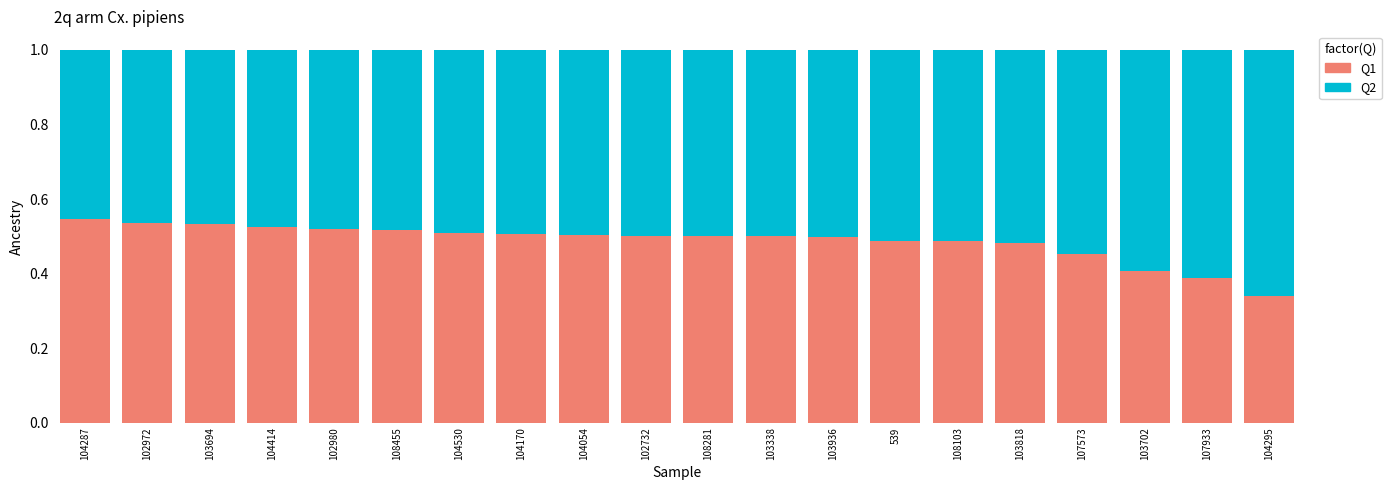

What is the sum of all Q1 values?

9.7